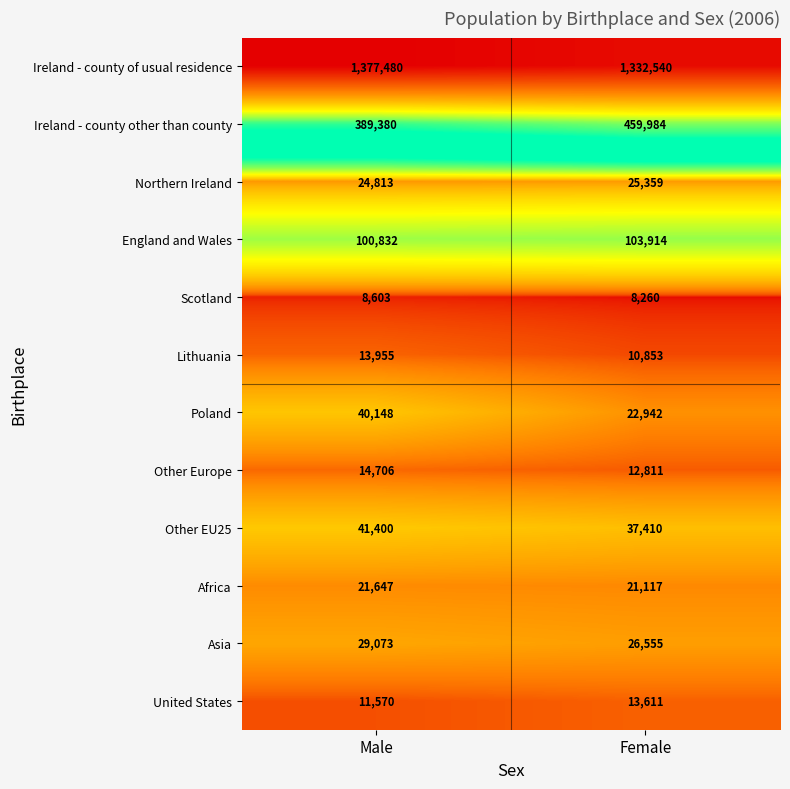

At which label is England and Wales closest to 102373?

Male